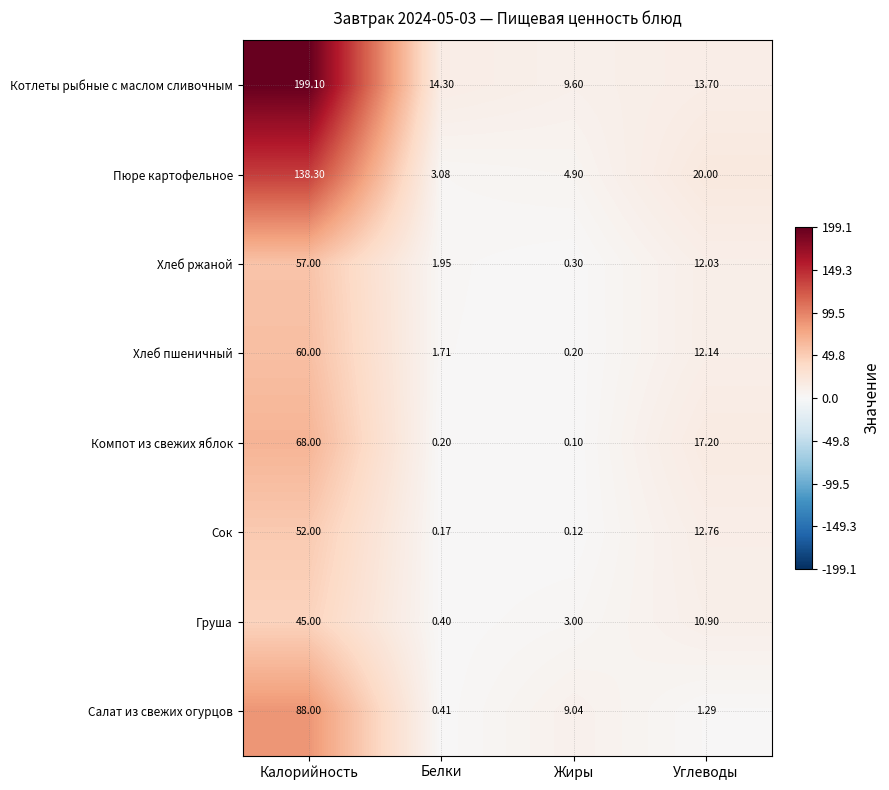

Which series has the widest spread of values?

Котлеты рыбные с маслом сливочным